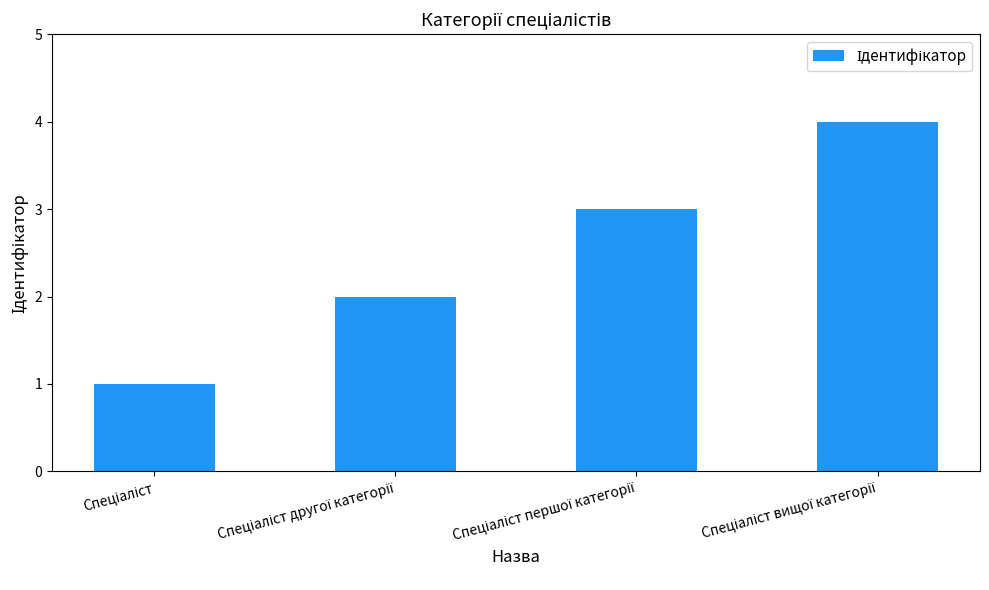

What is the greatest value displayed?

4